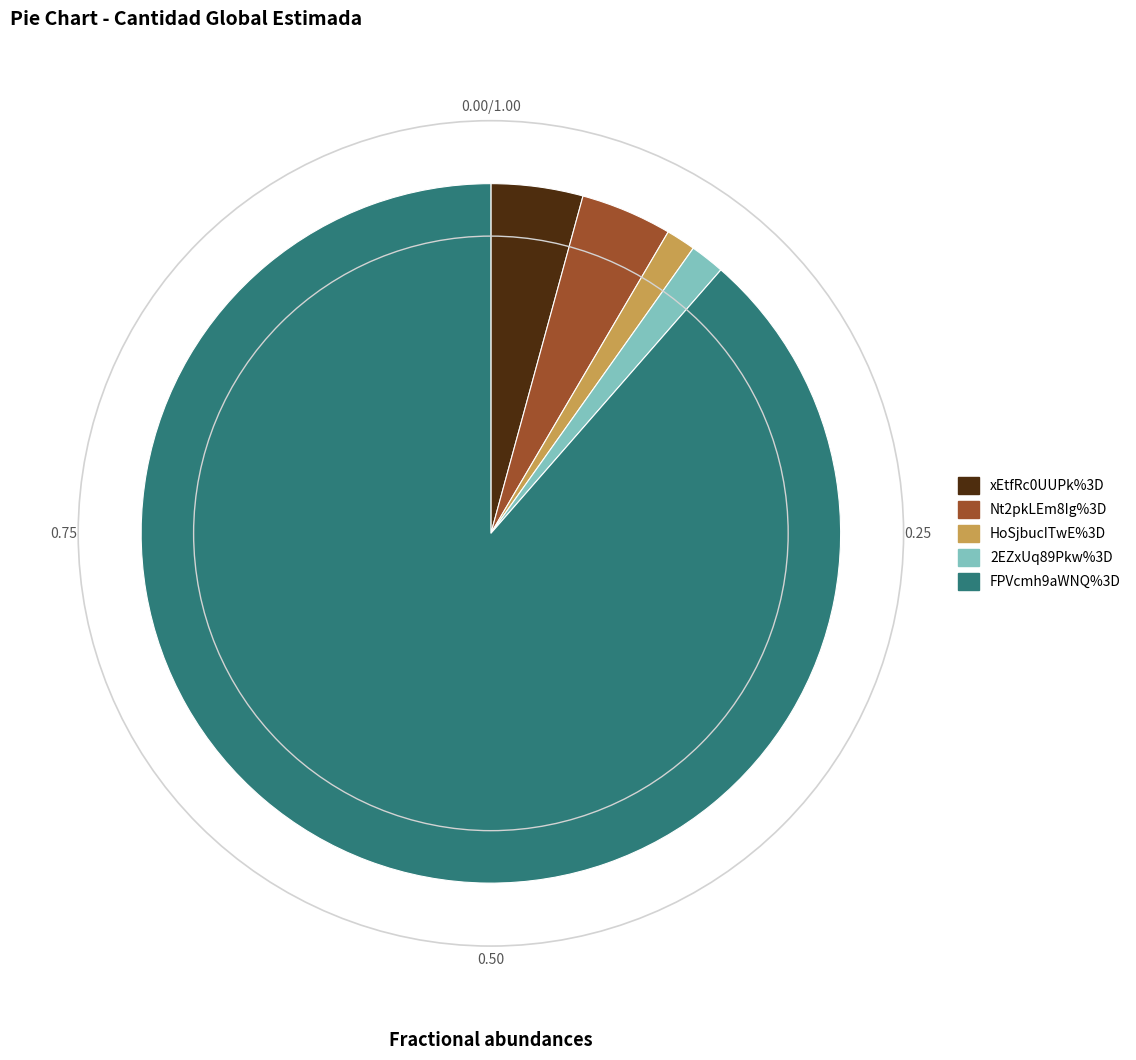

Between Nt2pkLEm8Ig%3D and 2EZxUq89Pkw%3D, which is larger?

Nt2pkLEm8Ig%3D